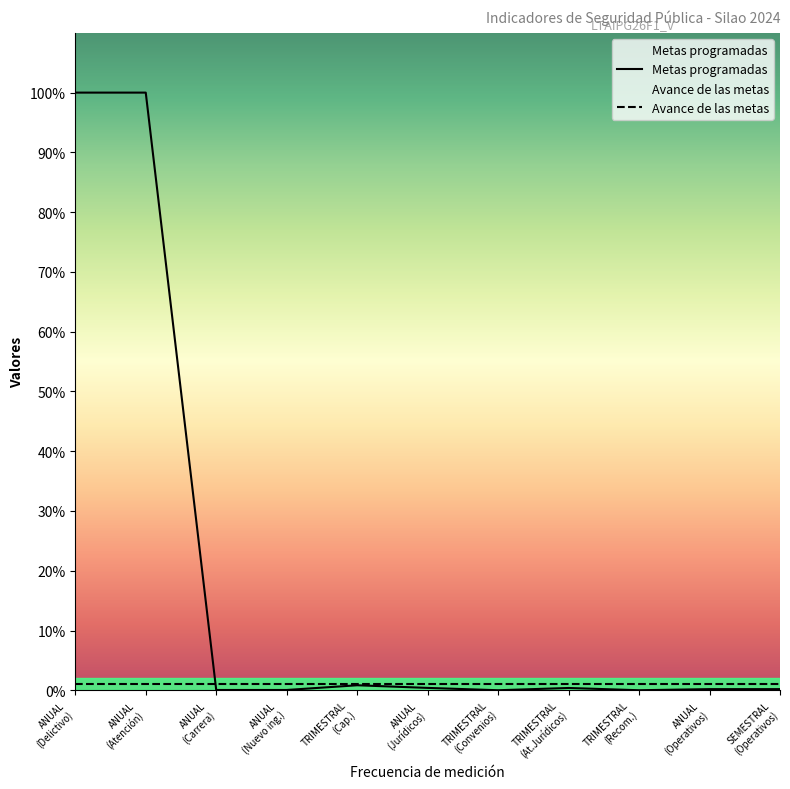

How many values exceed 60?

5